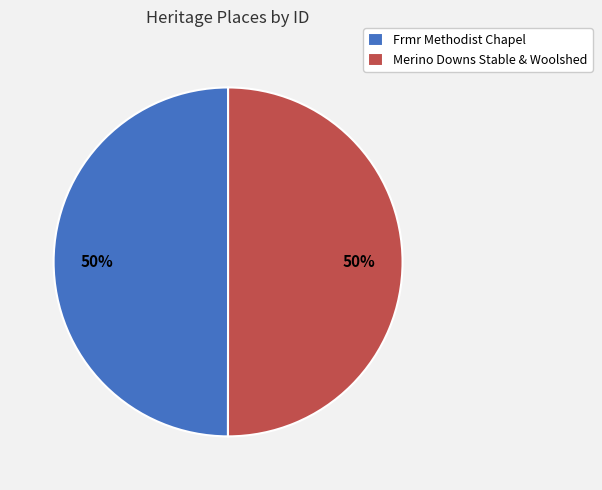

What is the ratio of the value at Frmr Methodist Chapel to the value at Merino Downs Stable & Woolshed?

1.0